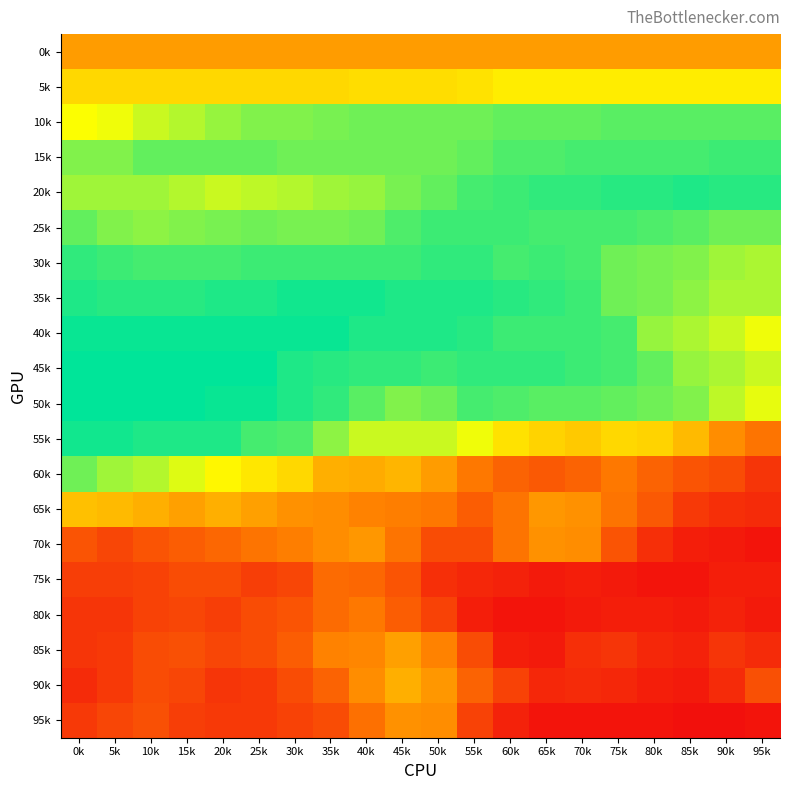

At how many categories does at least one series exceed 39?

20